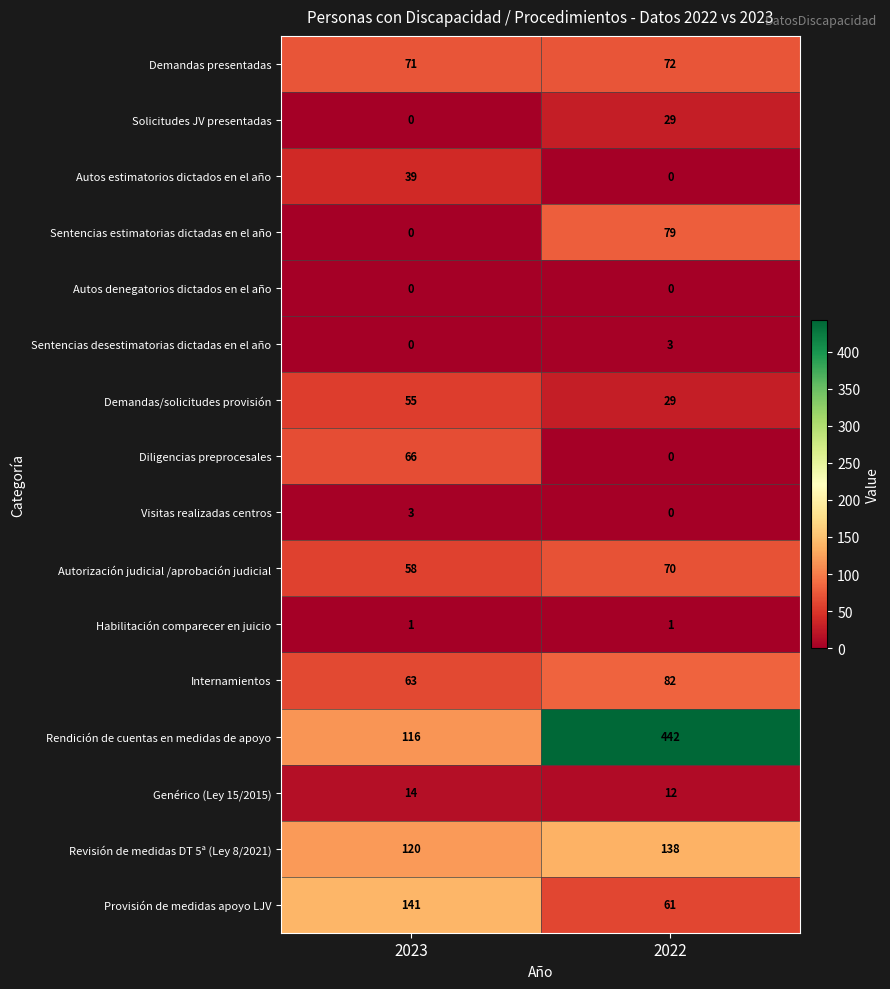

Which series has the largest range (max minus min)?

Rendición de cuentas en medidas de apoyo